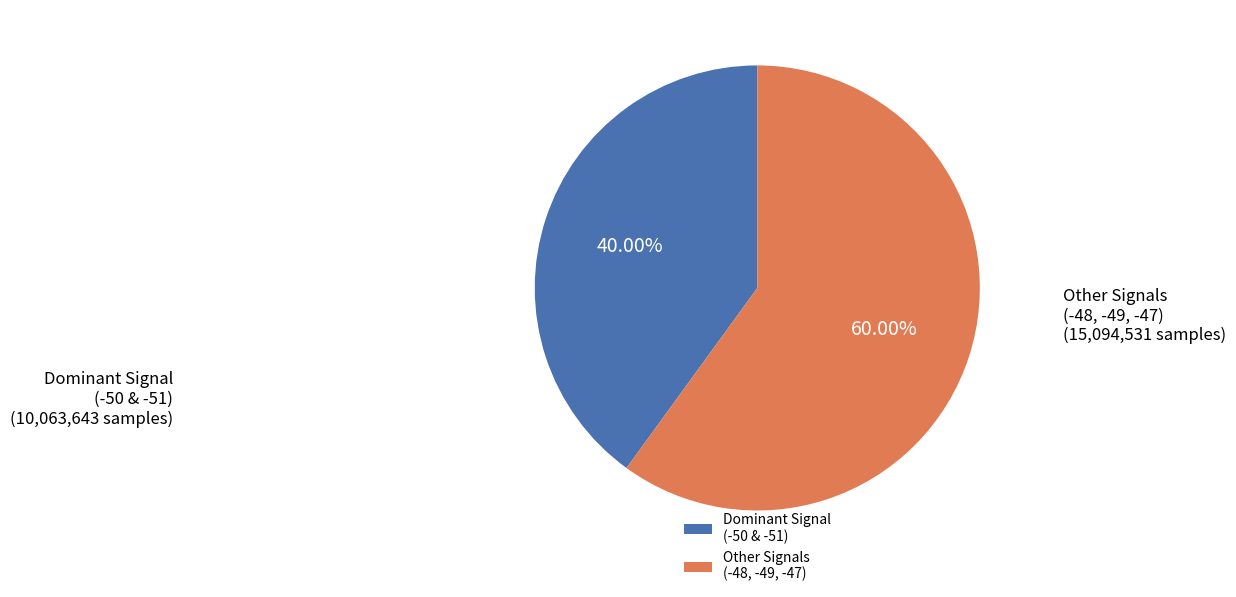

Does any single category account for the majority?

Yes